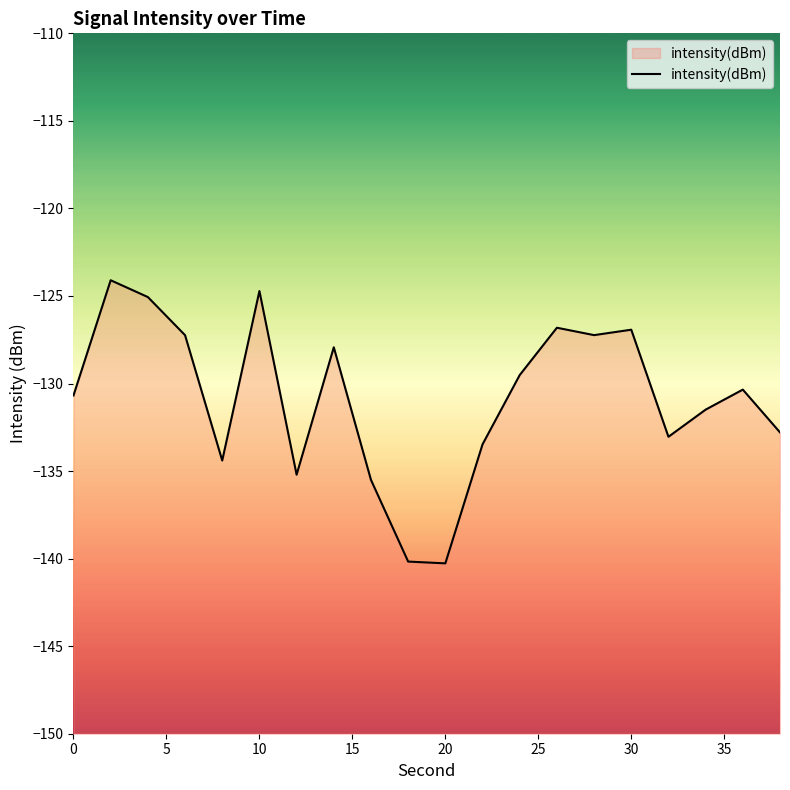

Count the number of data series in this chart.

1